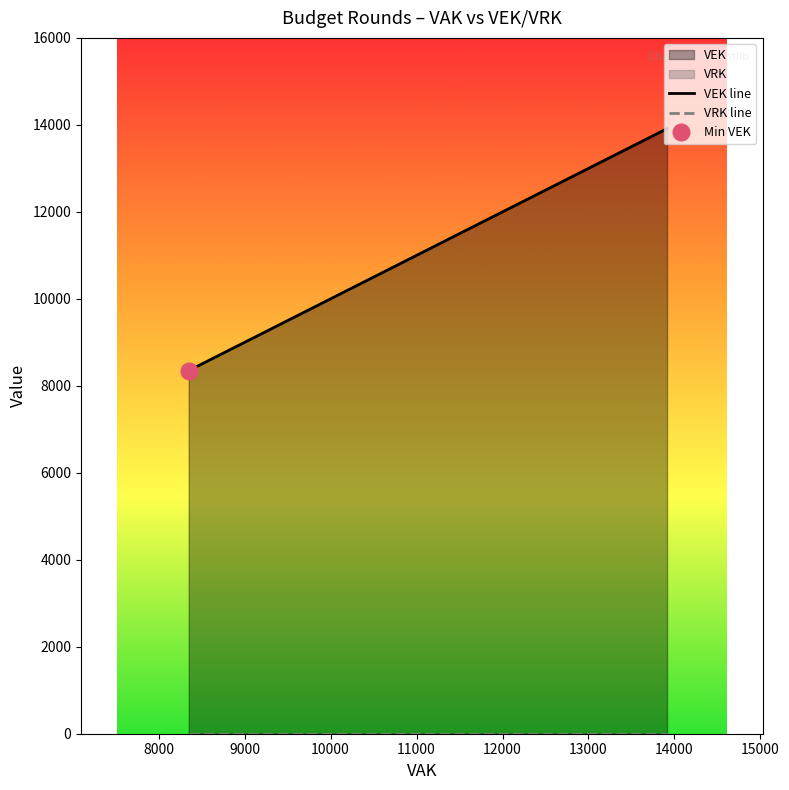

Reading left to right, list all the values displayed in this chart.

VEK line: 8350	8350	13019	13914	13914
VRK line: 0	0	0	0	0